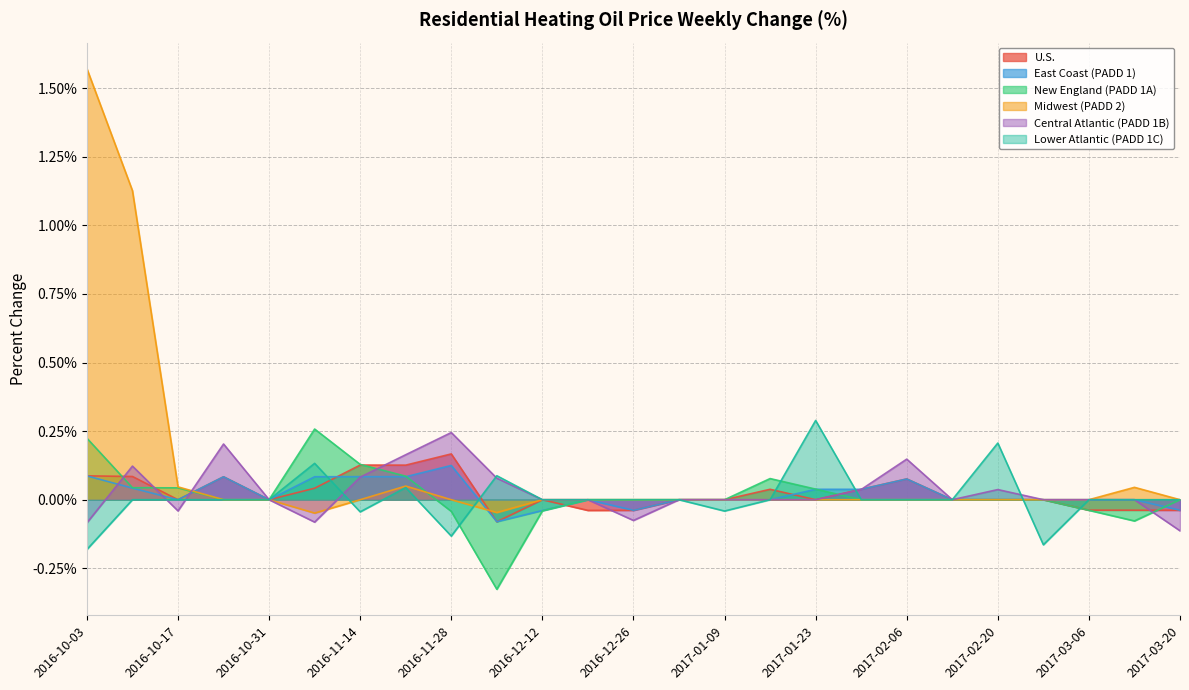

Which series has the largest range (max minus min)?

Midwest (PADD 2)